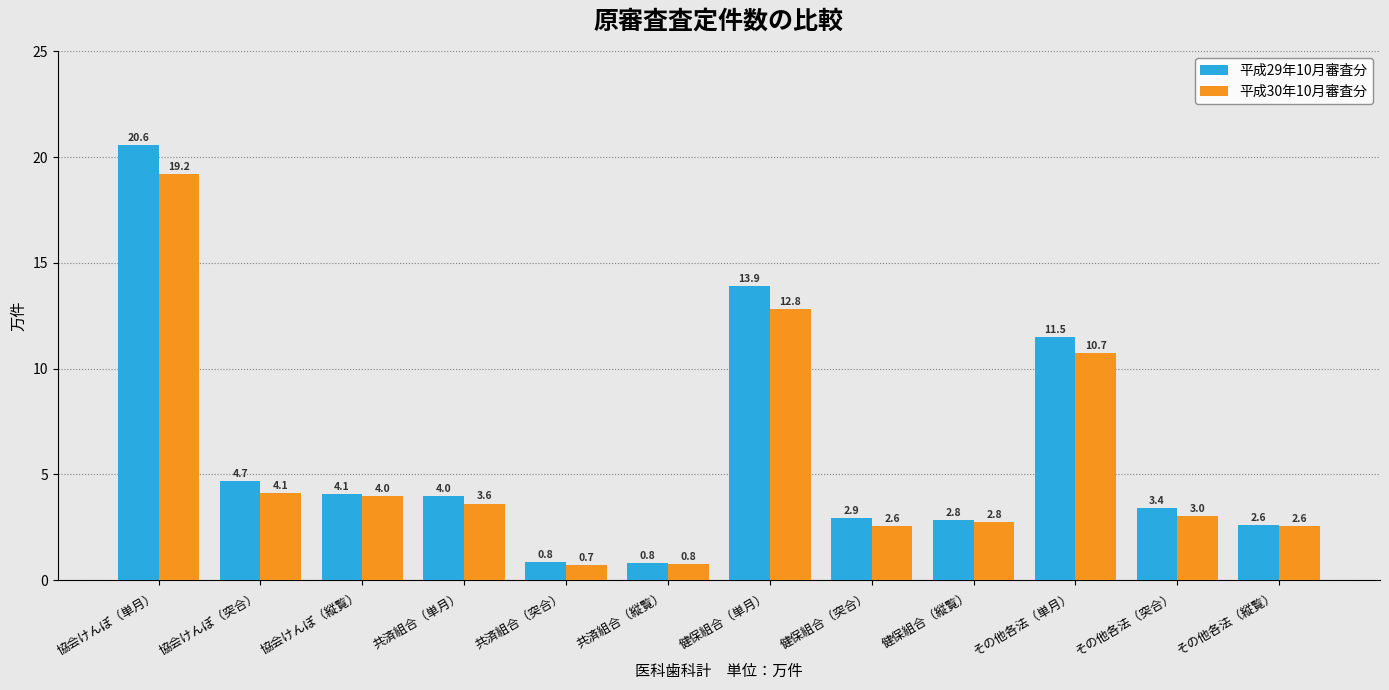

At which label does 平成30年10月審査分 first exceed 3?

協会けんぽ（単月）